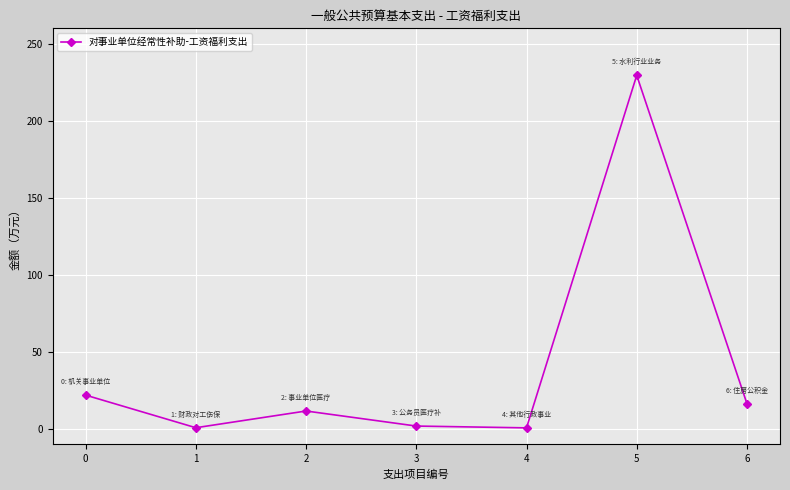

Where is the first local minimum?

1